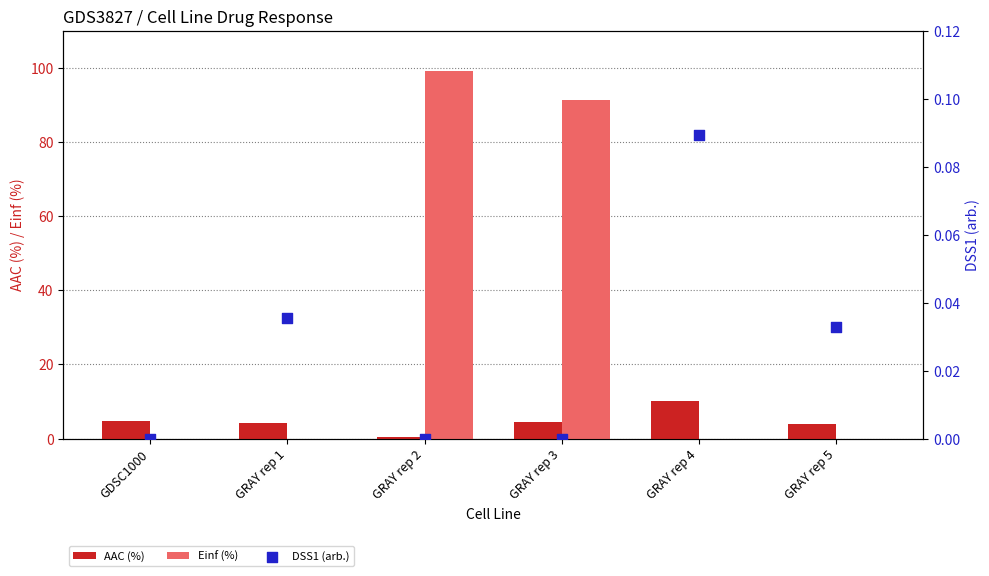

Which series reaches the minimum Y coordinate?

Einf (%)